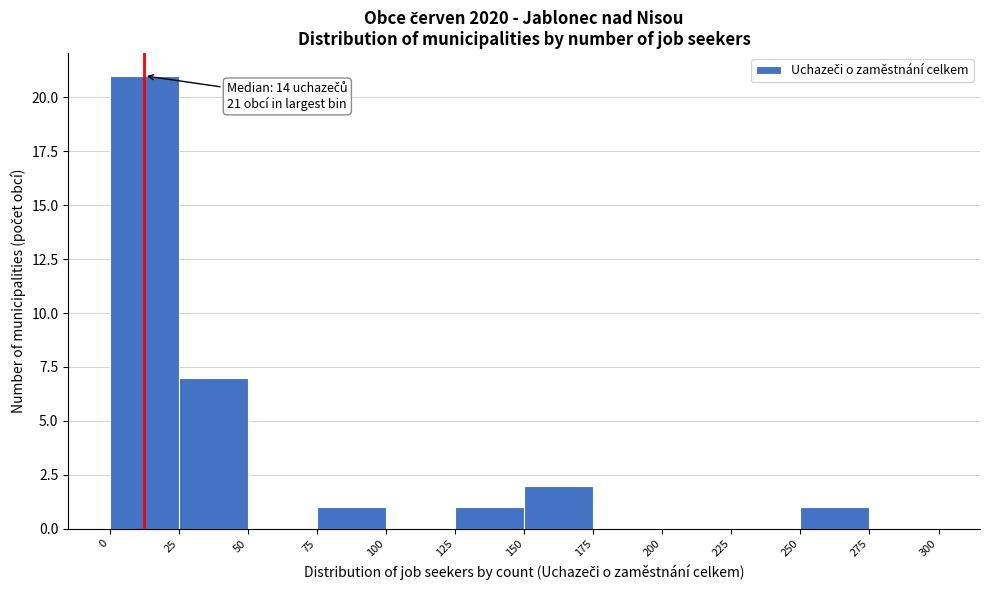

Which range on the x-axis has the tallest bar?

0 to 25